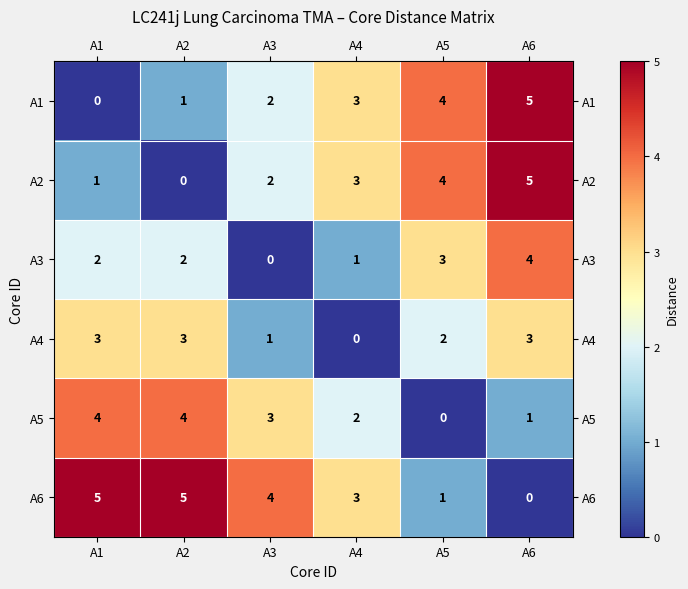

List the labels in order of A2 value, largest first.

A6, A5, A4, A3, A1, A2